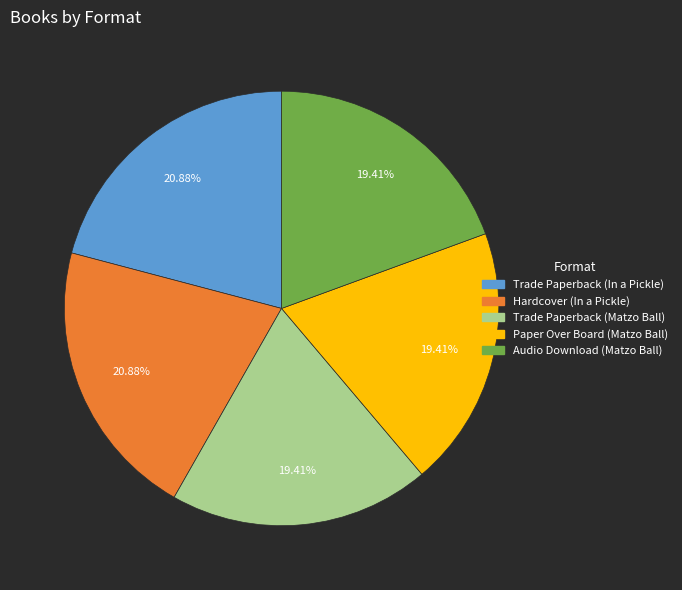

Is Paper Over Board (Matzo Ball) the majority of the pie?

No